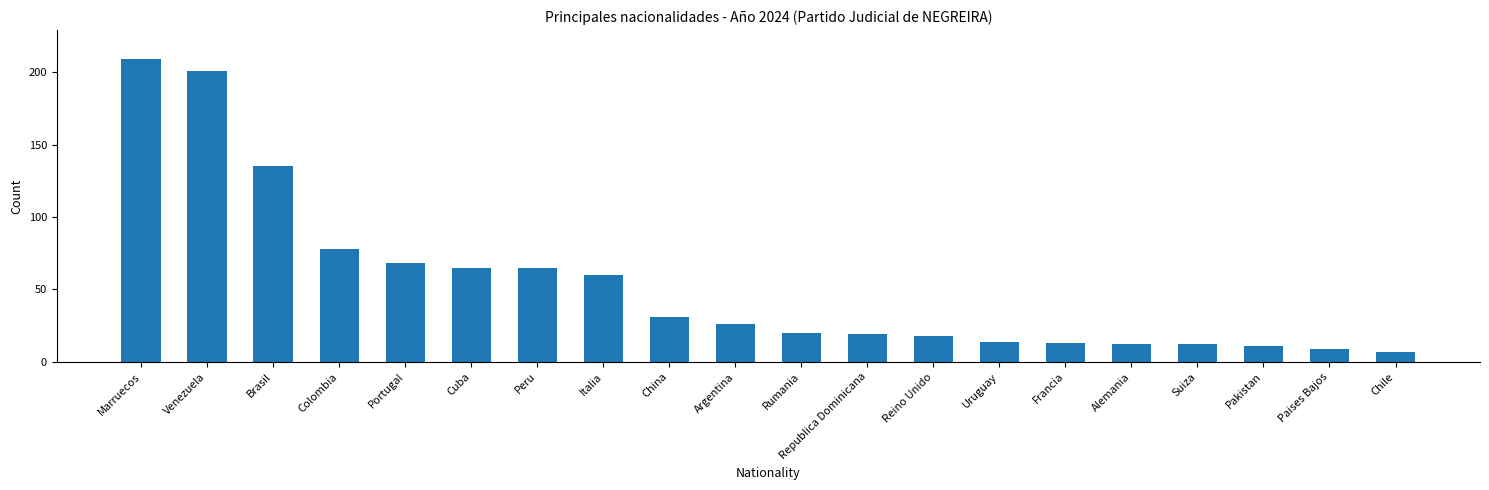

True or false: the data shows 25 at Cuba.

False